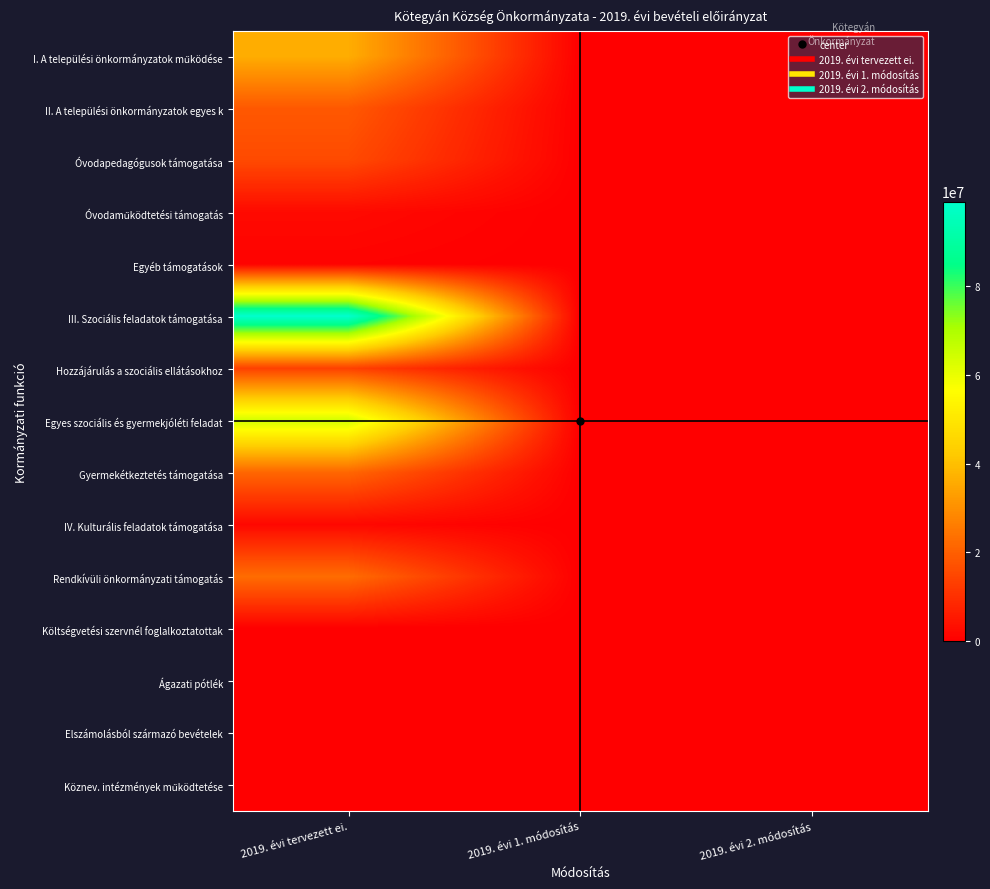

Which series has the largest range (max minus min)?

III. Szociális feladatok támogatása